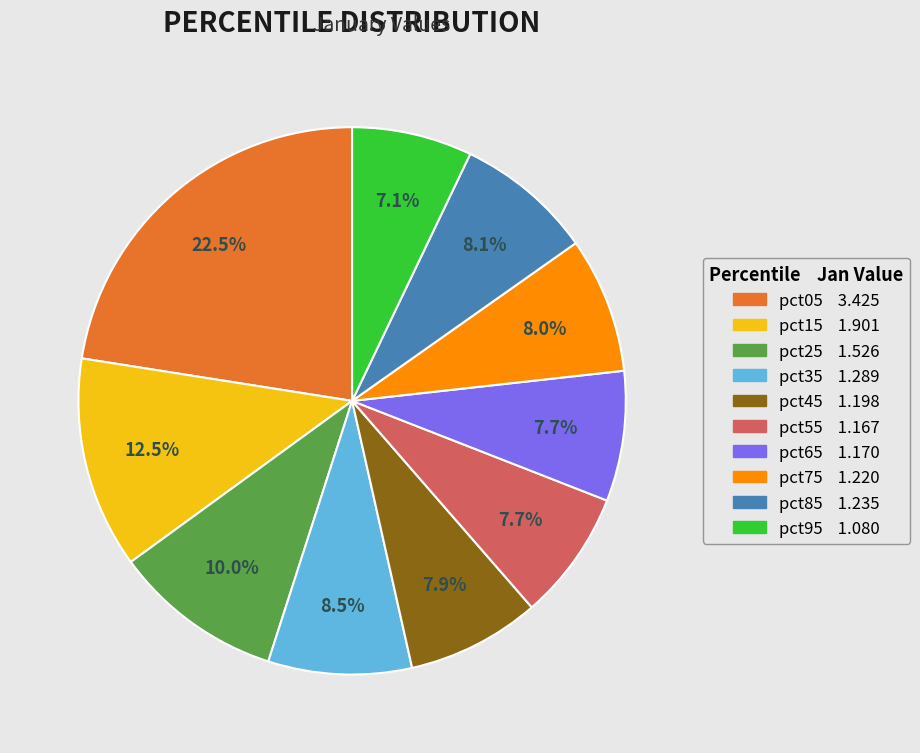

Count the number of slices in the pie.

10